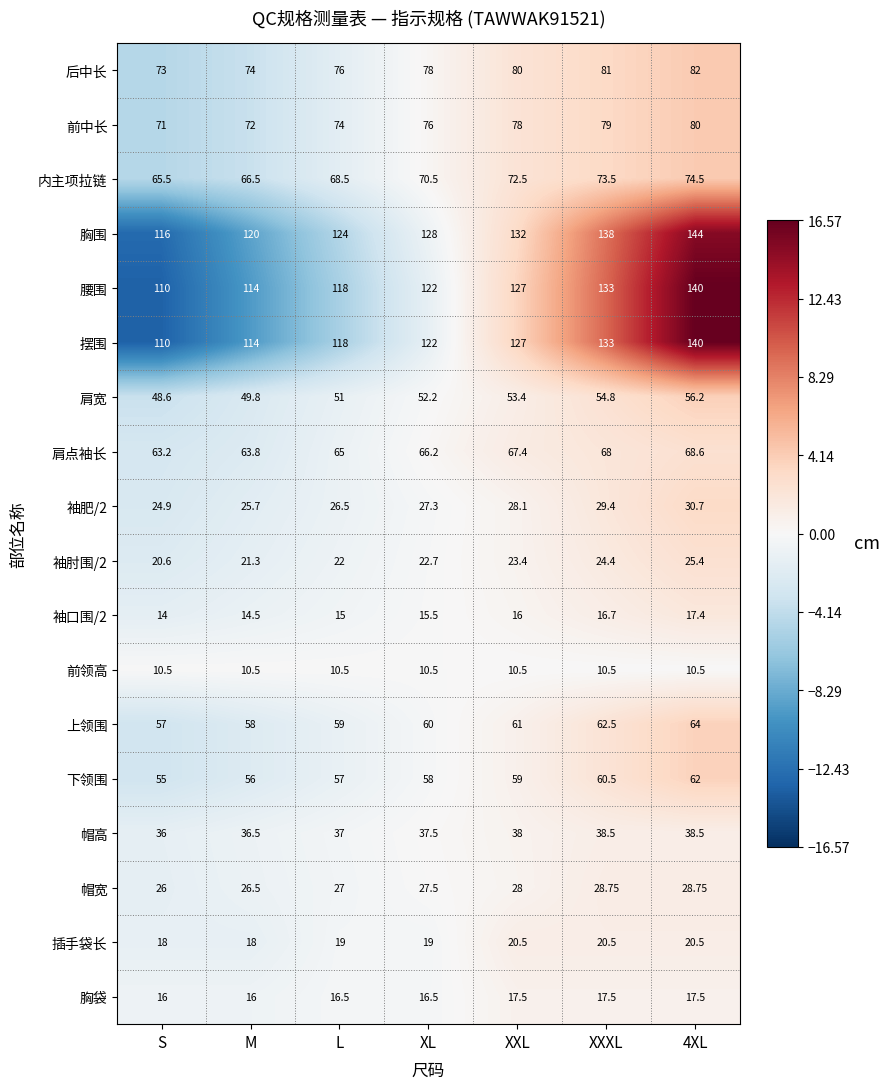

How many categories are shown in the chart?

7